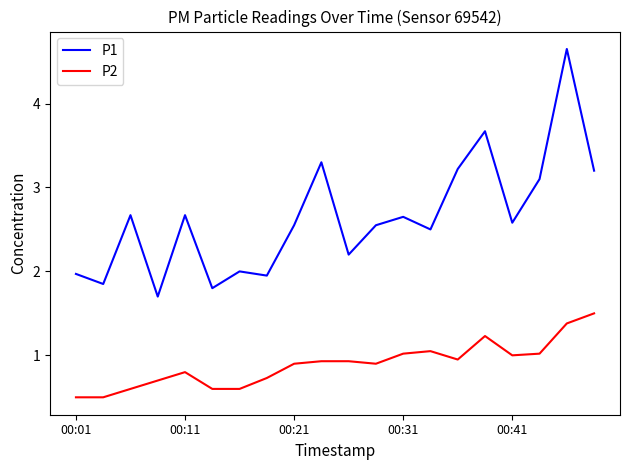

Which series has the largest range (max minus min)?

P1